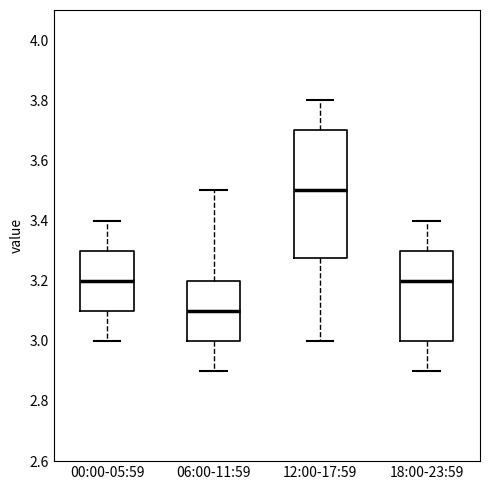

Reading left to right, read every box against the y-axis: the position of its median line, the range the box covers, and the ends of its whiskers. The values are not printed on the chart, so give them approximately, as read against the axis.

00:00-05:59: median 3.20, box 3.10 to 3.30, whiskers 3.00 to 3.40
06:00-11:59: median 3.10, box 3.00 to 3.20, whiskers 2.90 to 3.50
12:00-17:59: median 3.50, box 3.28 to 3.70, whiskers 3.00 to 3.80
18:00-23:59: median 3.20, box 3.00 to 3.30, whiskers 2.90 to 3.40